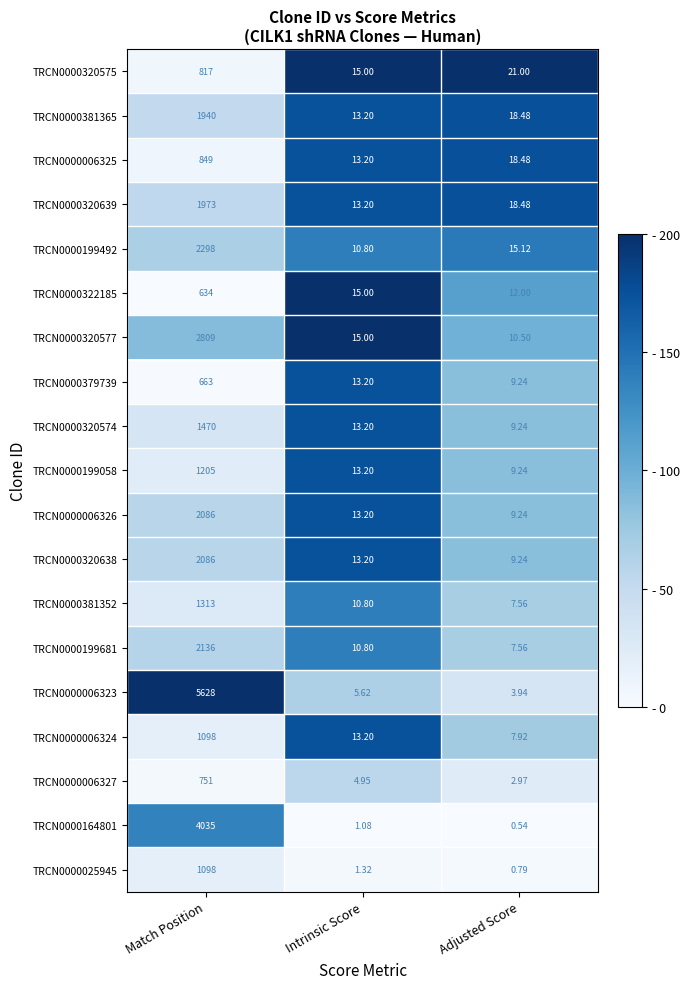

At which label is TRCN0000320574 closest to 739?

Intrinsic Score